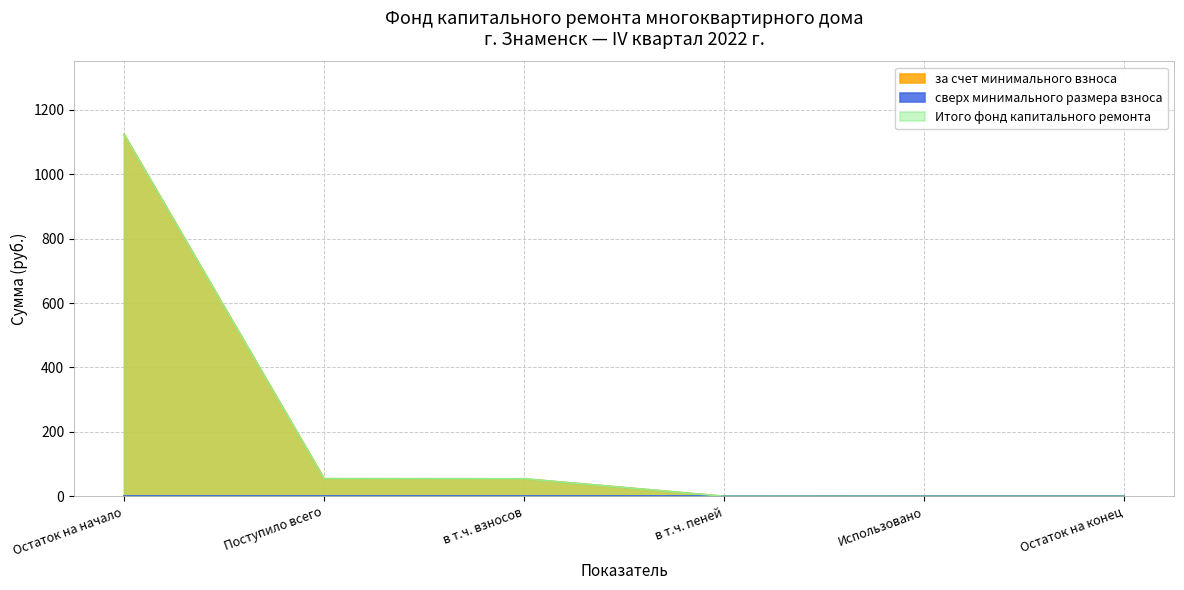

What is the difference between the Итого фонд капитального ремонта values at Поступило всего and в т.ч. взносов?

0.3